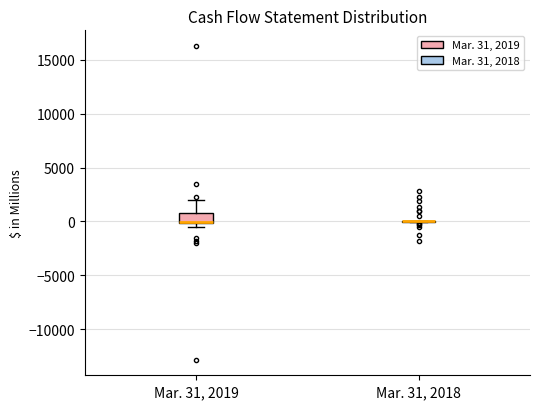

Which box is the tallest, from its lower edge to its upper edge?

Mar. 31, 2019